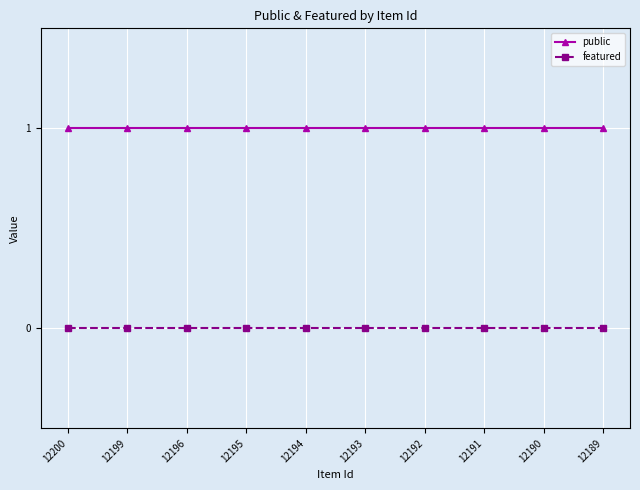

The value of public at 12192 is 2. True or false?

False